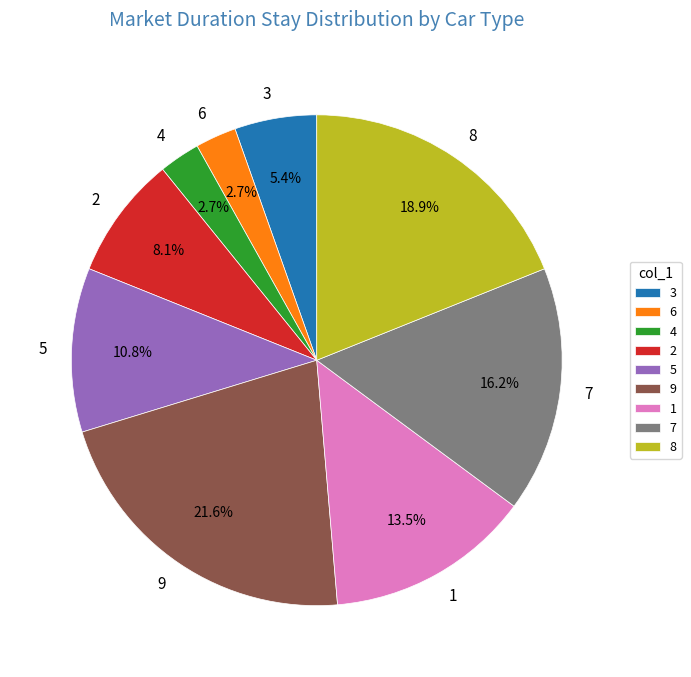

What is the largest slice in the pie chart?

9